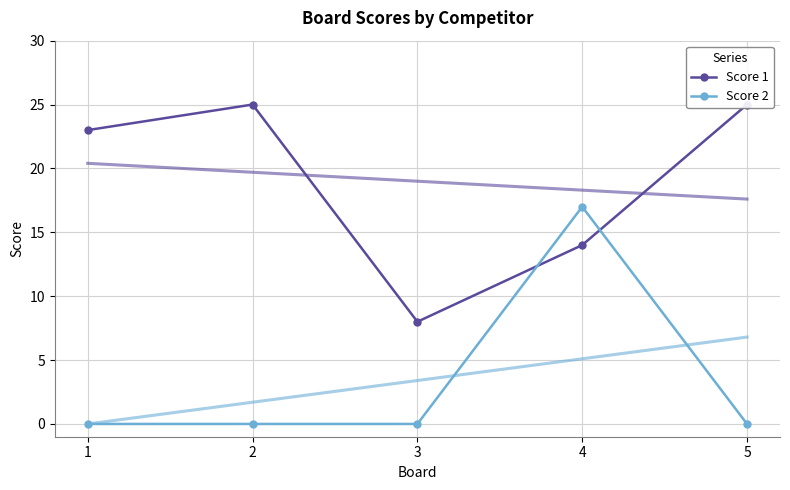

Reading left to right, list all the values displayed in this chart.

Score 1: 23	25	8	14	25
Score 2: 0	0	0	17	0